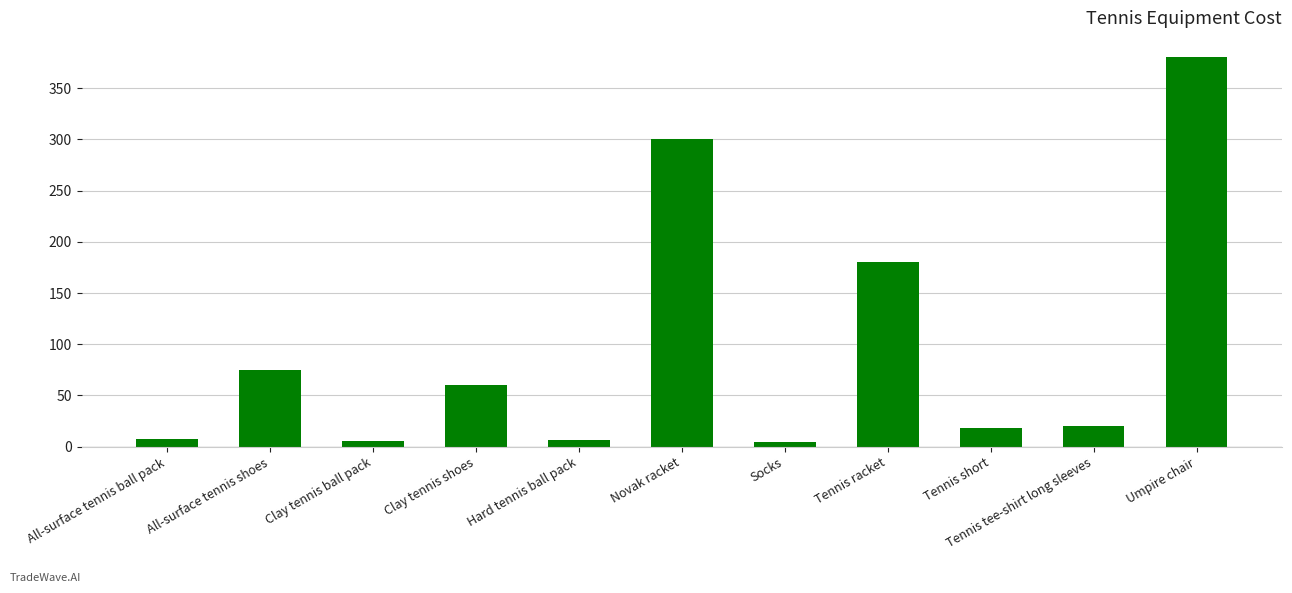

Read the value at Tennis short.

18.0